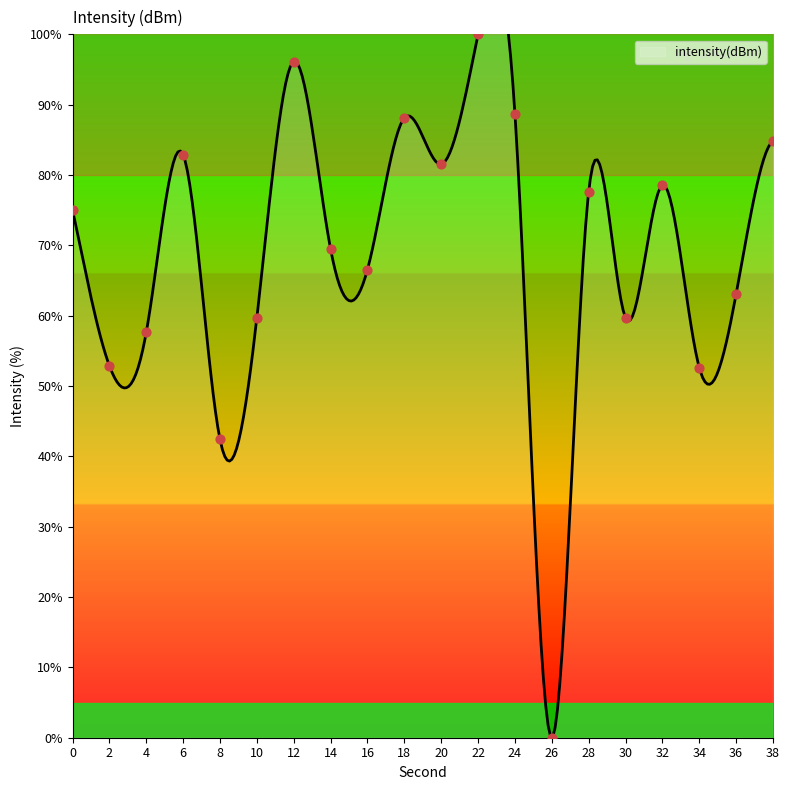

What is the change in value from 0 to 24?

+13.7